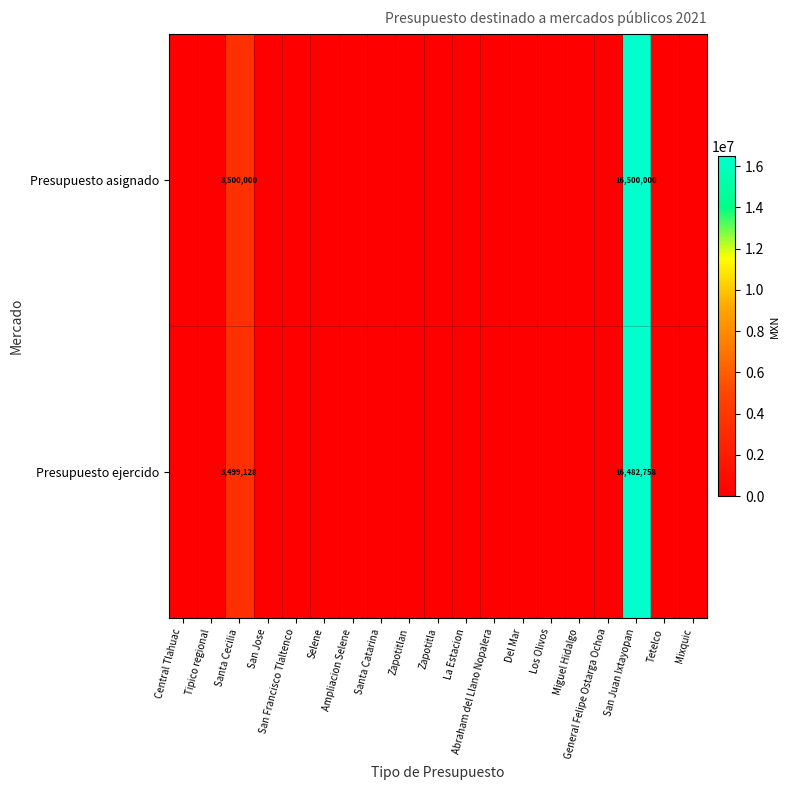

The value of Presupuesto asignado at San Juan Ixtayopan is 27108197. True or false?

False